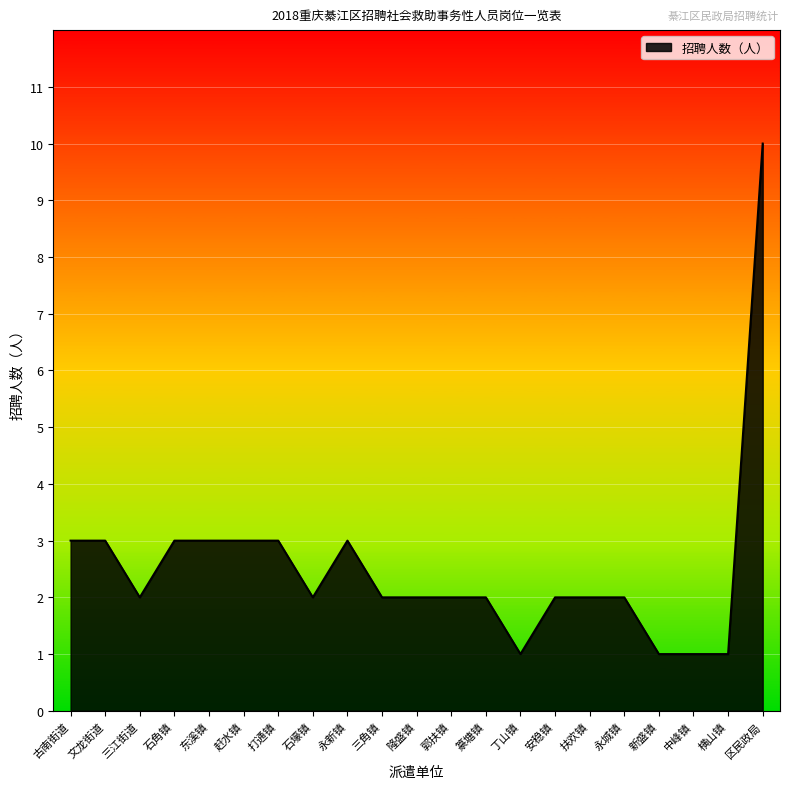

The value at 篆塘镇 is 3. True or false?

False